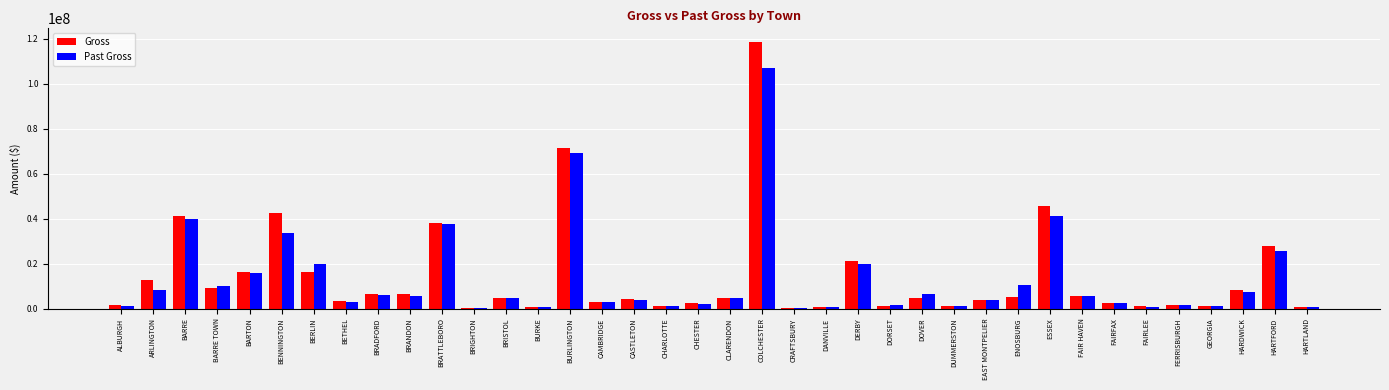

What is the approximate value of Past Gross at BERLIN?

19927953.6